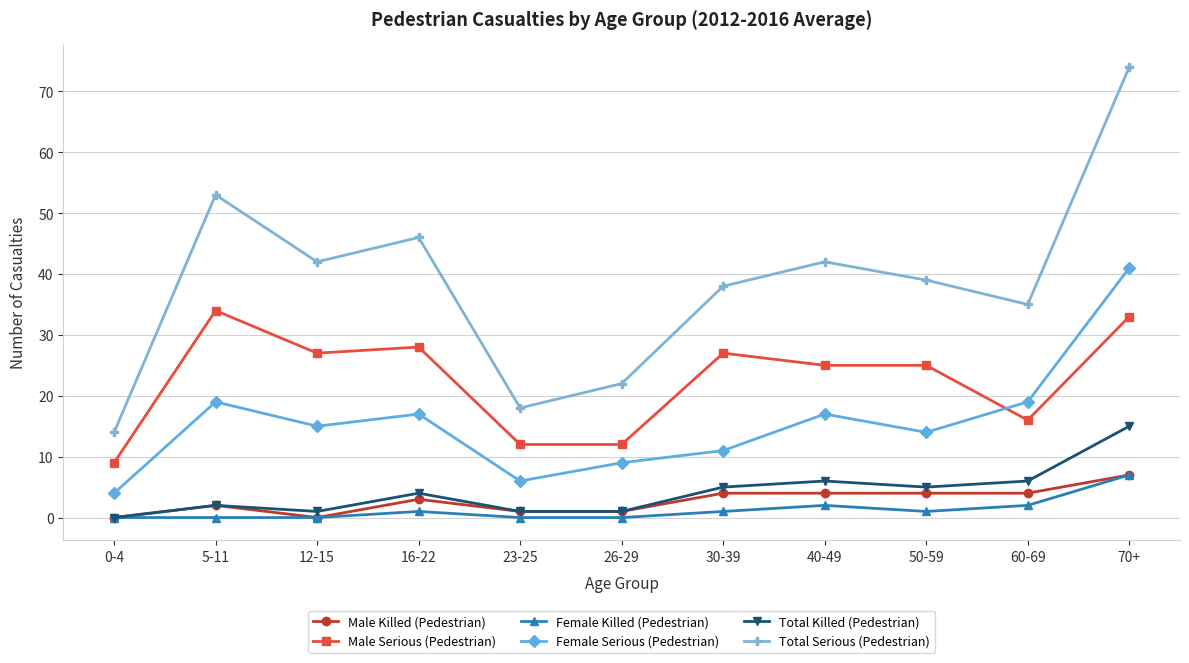

Reading left to right, extract all data points from this chart.

Male Killed (Pedestrian): 0-4=0	5-11=2	12-15=0	16-22=3	23-25=1	26-29=1	30-39=4	40-49=4	50-59=4	60-69=4	70+=7
Male Serious (Pedestrian): 0-4=9	5-11=34	12-15=27	16-22=28	23-25=12	26-29=12	30-39=27	40-49=25	50-59=25	60-69=16	70+=33
Female Killed (Pedestrian): 0-4=0	5-11=0	12-15=0	16-22=1	23-25=0	26-29=0	30-39=1	40-49=2	50-59=1	60-69=2	70+=7
Female Serious (Pedestrian): 0-4=4	5-11=19	12-15=15	16-22=17	23-25=6	26-29=9	30-39=11	40-49=17	50-59=14	60-69=19	70+=41
Total Killed (Pedestrian): 0-4=0	5-11=2	12-15=1	16-22=4	23-25=1	26-29=1	30-39=5	40-49=6	50-59=5	60-69=6	70+=15
Total Serious (Pedestrian): 0-4=14	5-11=53	12-15=42	16-22=46	23-25=18	26-29=22	30-39=38	40-49=42	50-59=39	60-69=35	70+=74